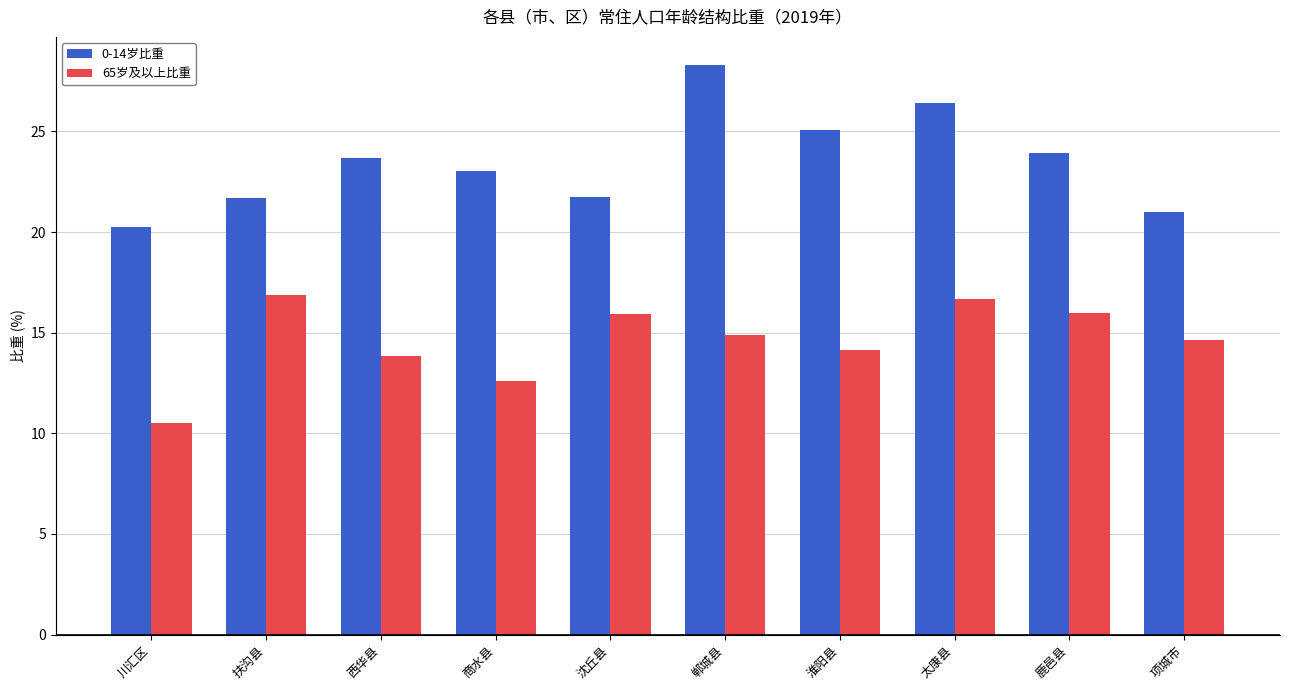

Rank the series by their average value, from lowest to highest.

65岁及以上比重, 0-14岁比重